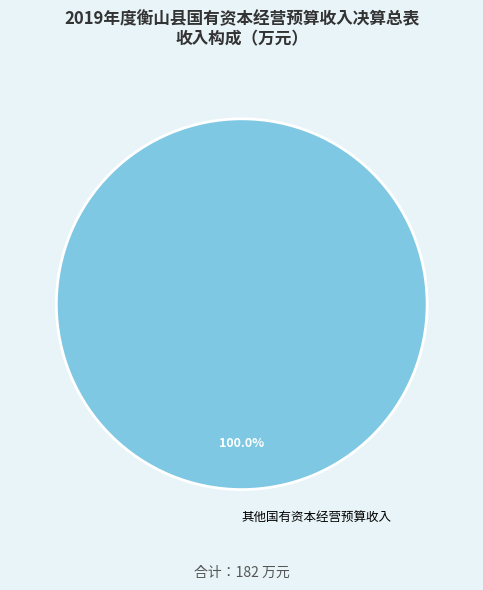

Rank the categories by value from lowest to highest.

其他国有资本经营预算收入